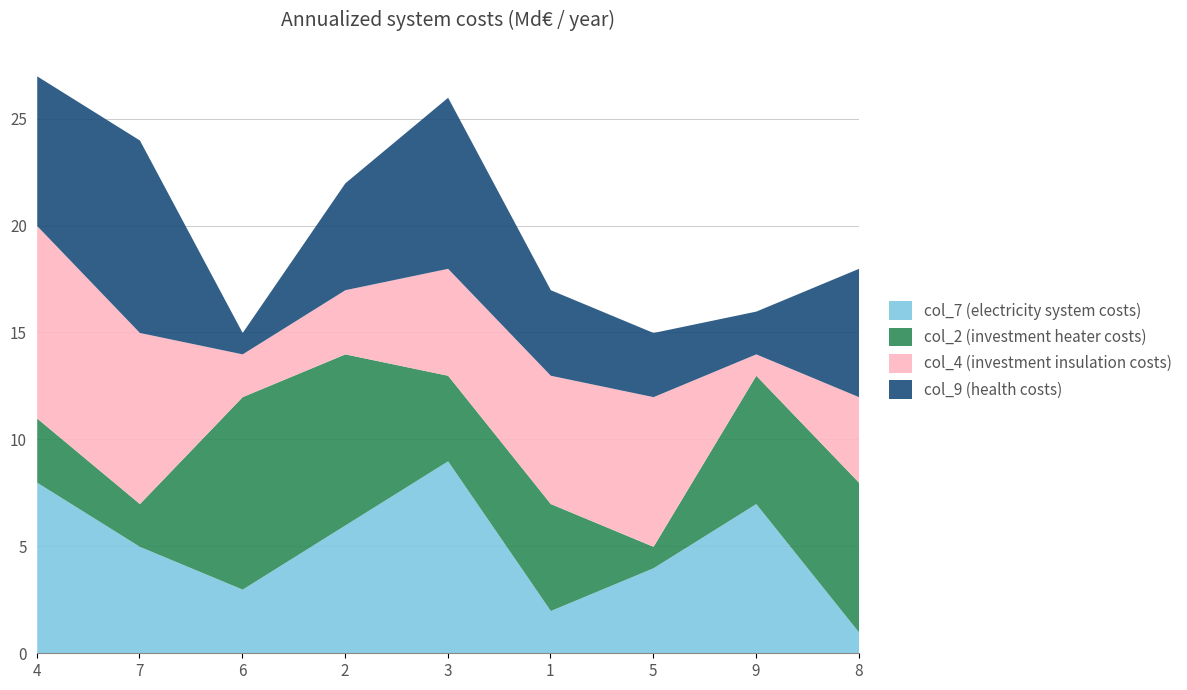

How many interior local valleys does the col_2 series have?

3